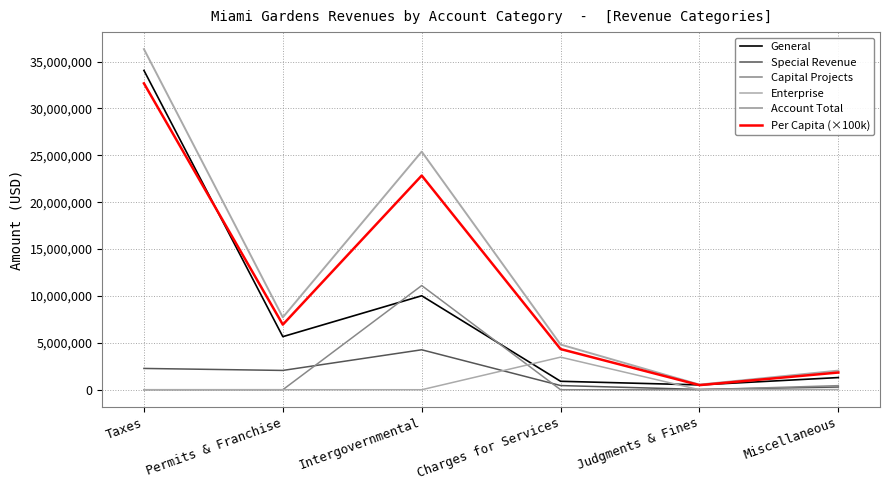

How many interior local valleys does the Account Total series have?

2